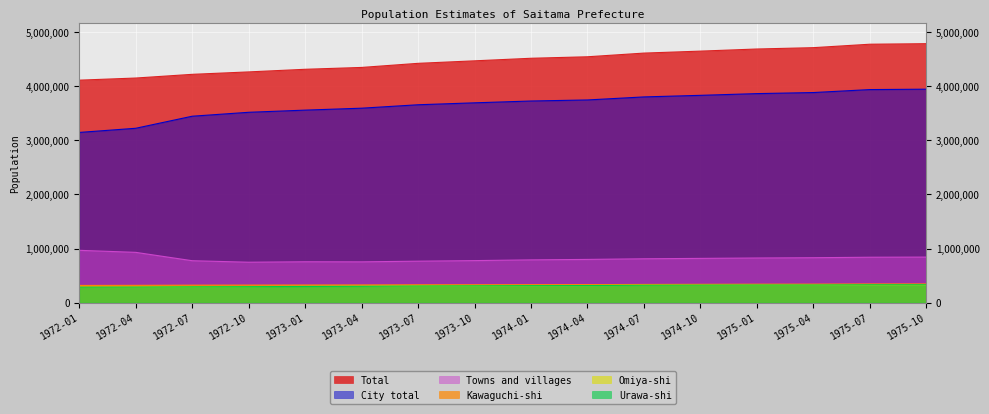

What is the label of the 15th point from the right?

1972-04